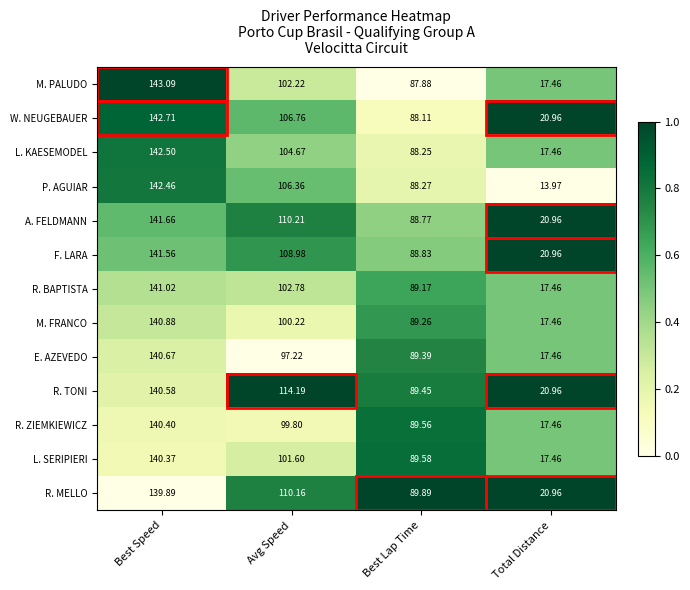

Where does the E. AZEVEDO series first go above 97?

Best Speed